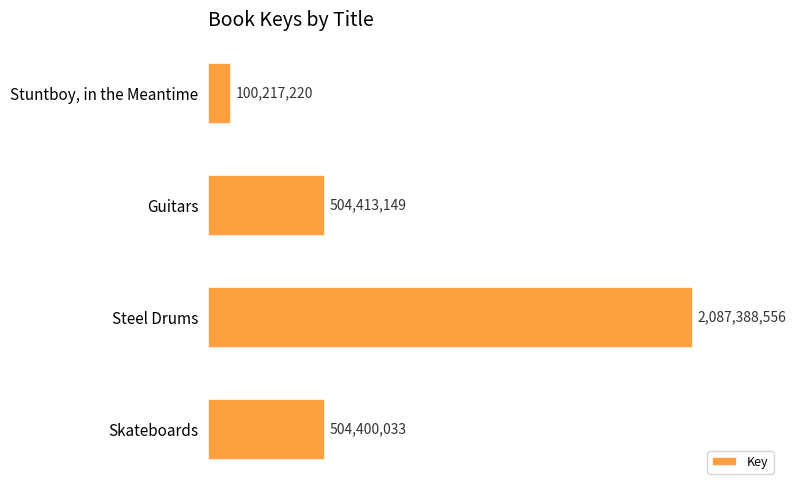

Are the bars horizontal?

Yes